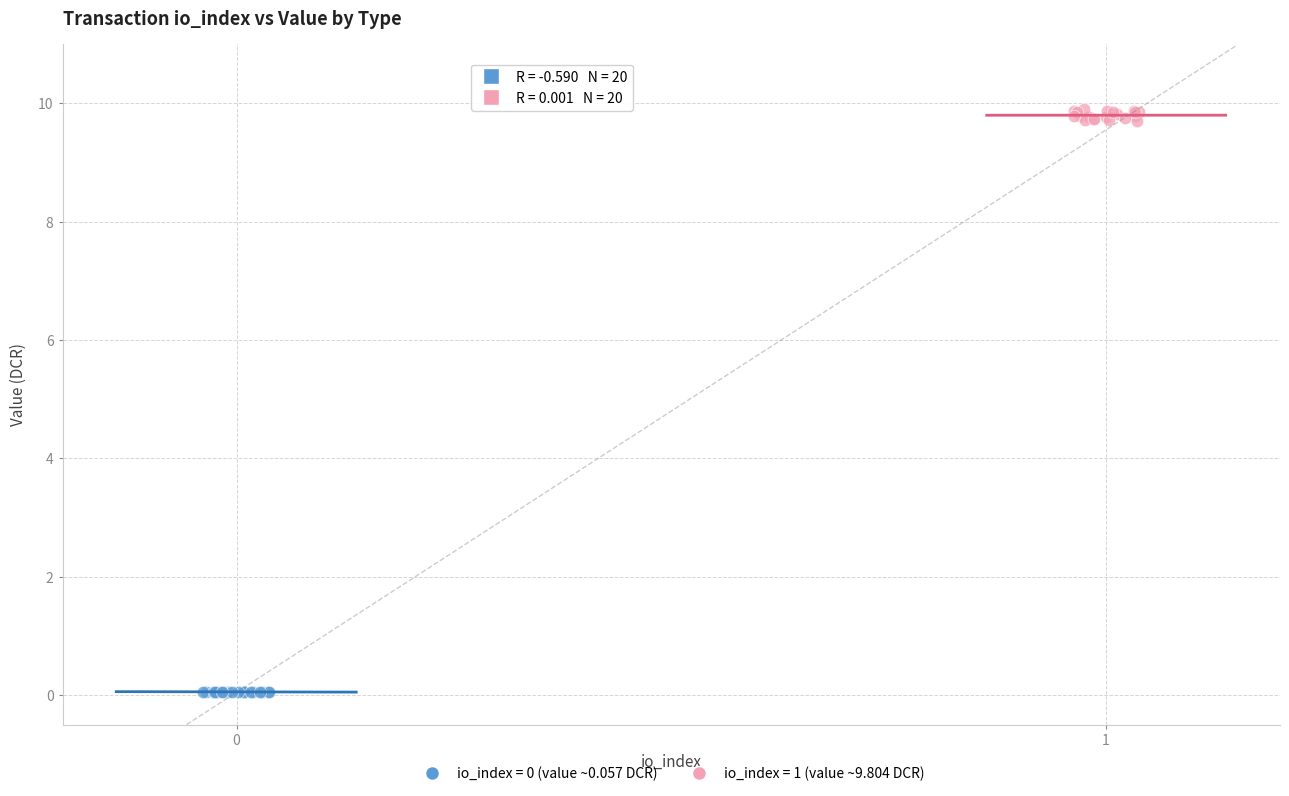

Which series contains the lowest Y value?

io_index = 0 (value ~0.057 DCR)